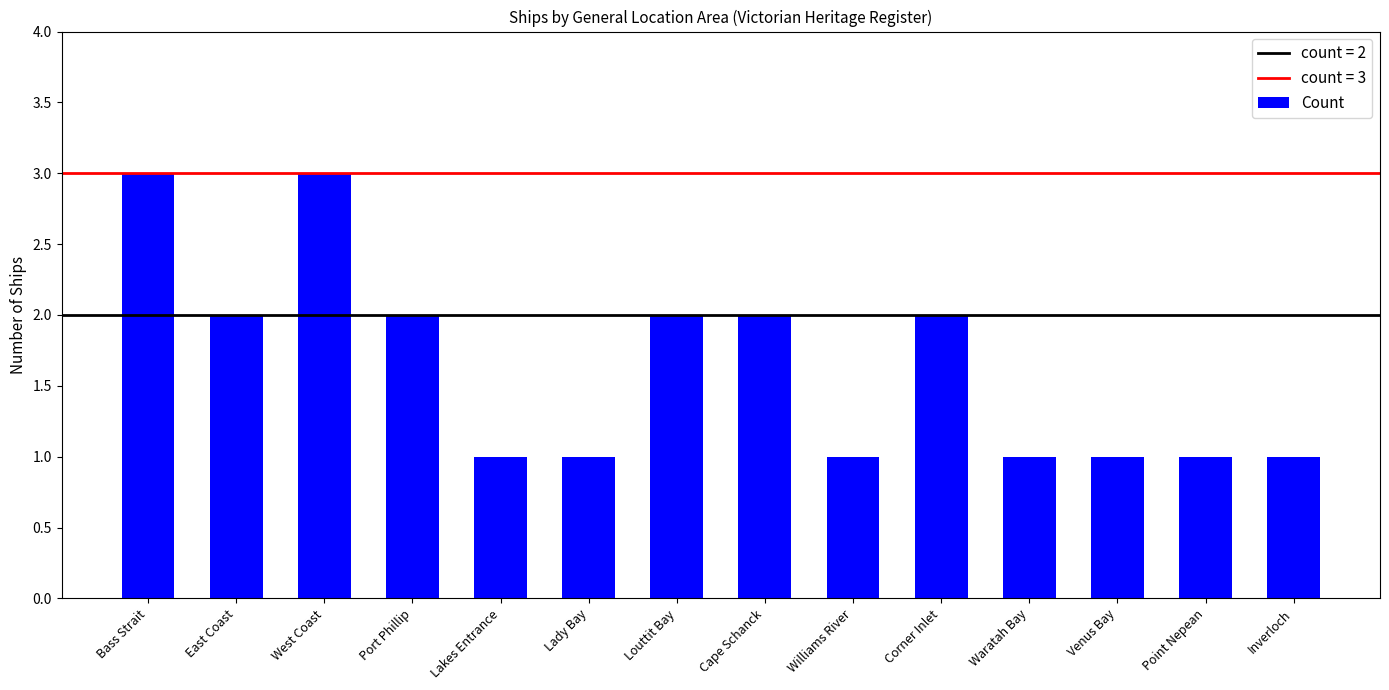

What position from the left is Port Phillip?

4